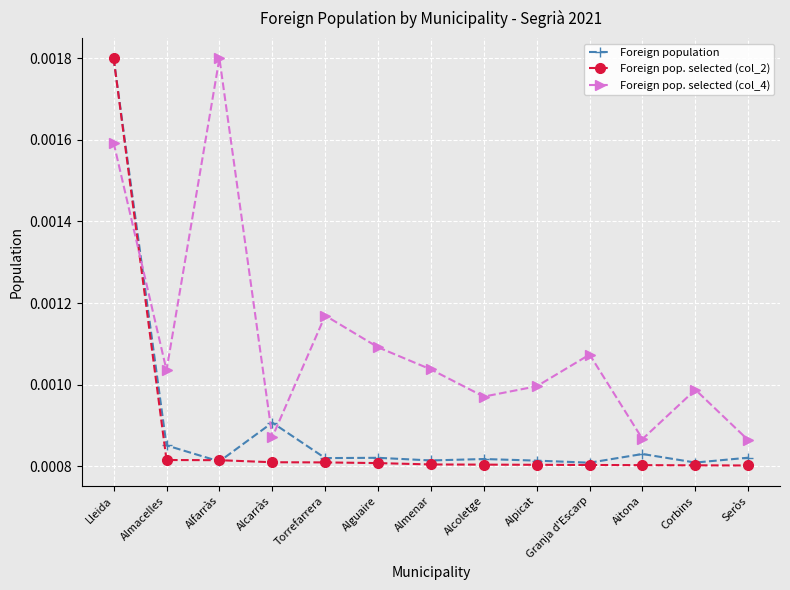

Which series has the largest range (max minus min)?

Foreign pop. selected (col_2)